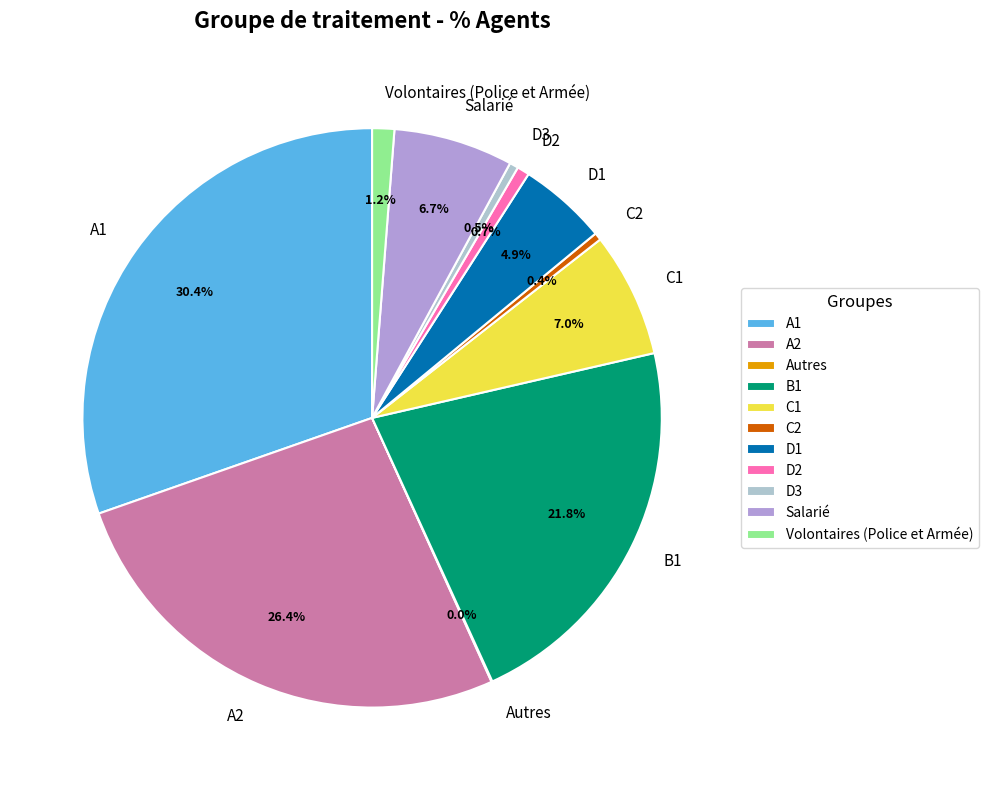

What percentage do Volontaires (Police et Armée) and D2 together represent?

1.9%